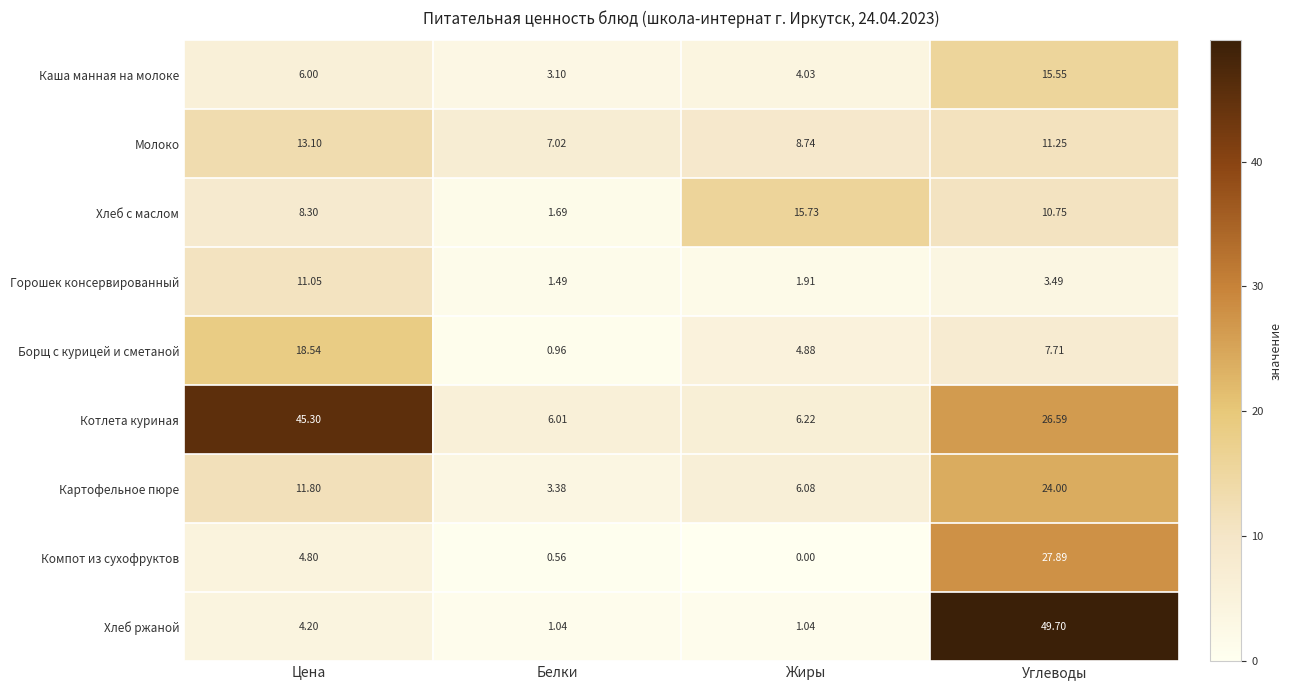

Is the value of Молоко at Углеводы greater than the value of Компот из сухофруктов at Цена?

Yes